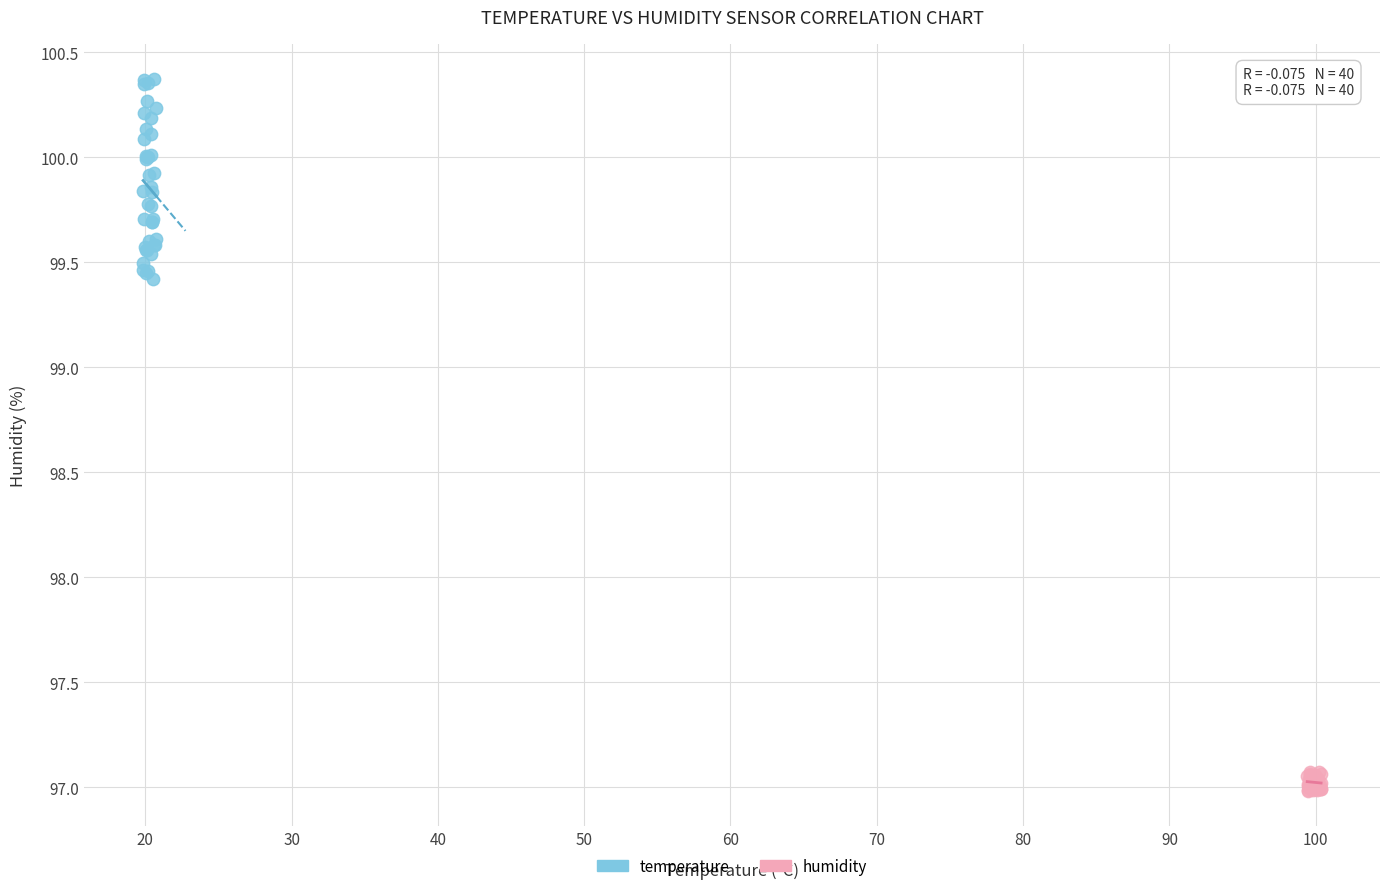

Which series reaches the minimum Y coordinate?

humidity